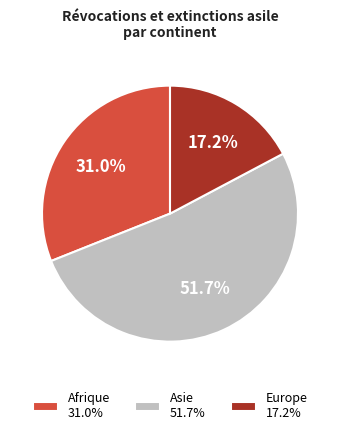

What percentage is NOT represented by Afrique 31.0%?

69.0%